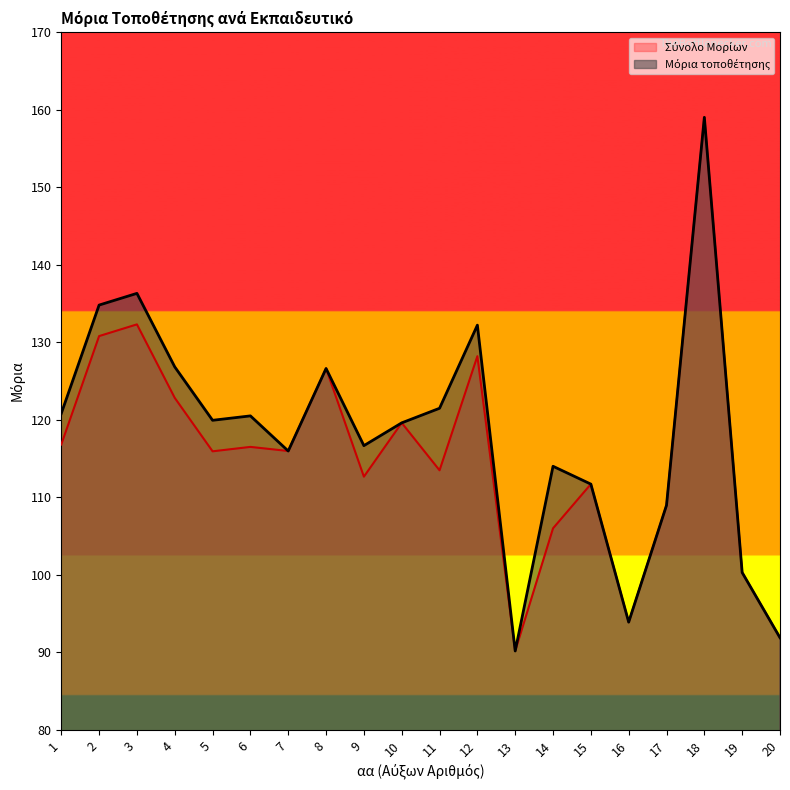

What is the value of the Μόρια τοποθέτησης point at the 3rd from the left?

136.3